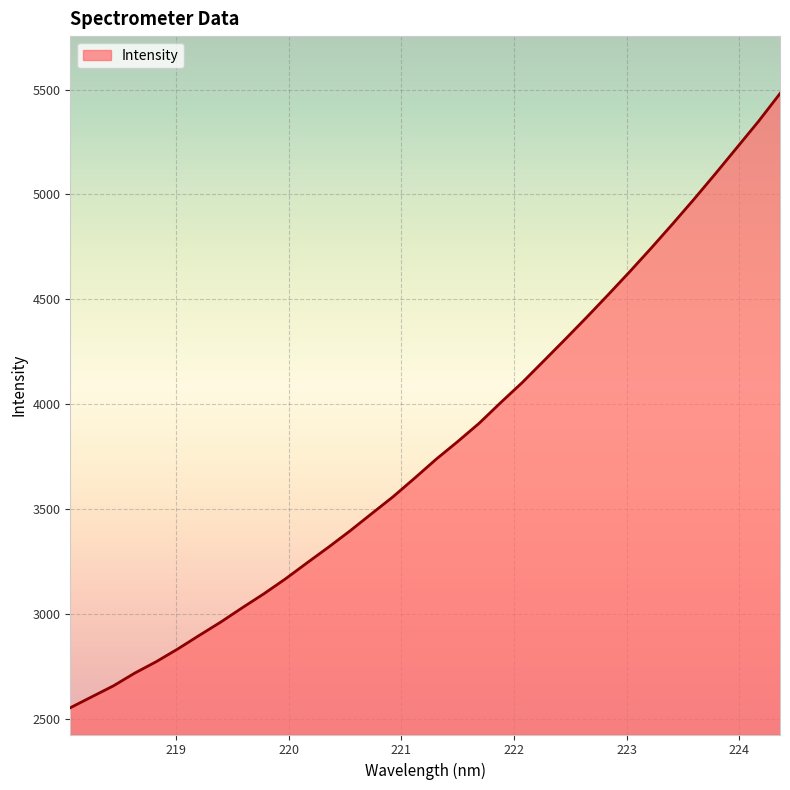

What is the maximum value shown in the chart?

5481.3